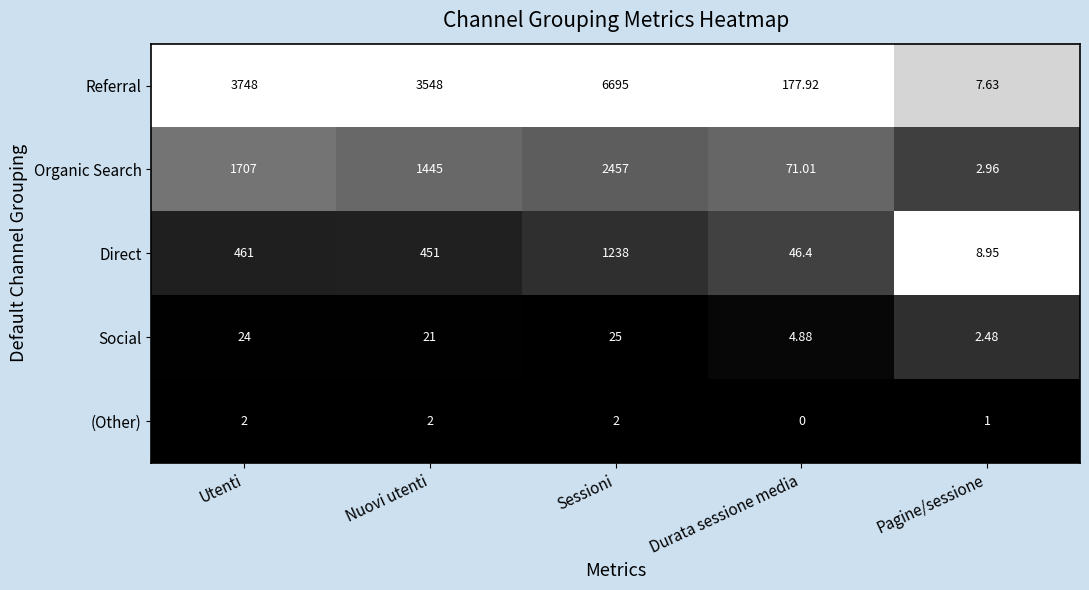

List the series in order of their peak value, highest first.

Referral, Organic Search, Direct, Social, (Other)